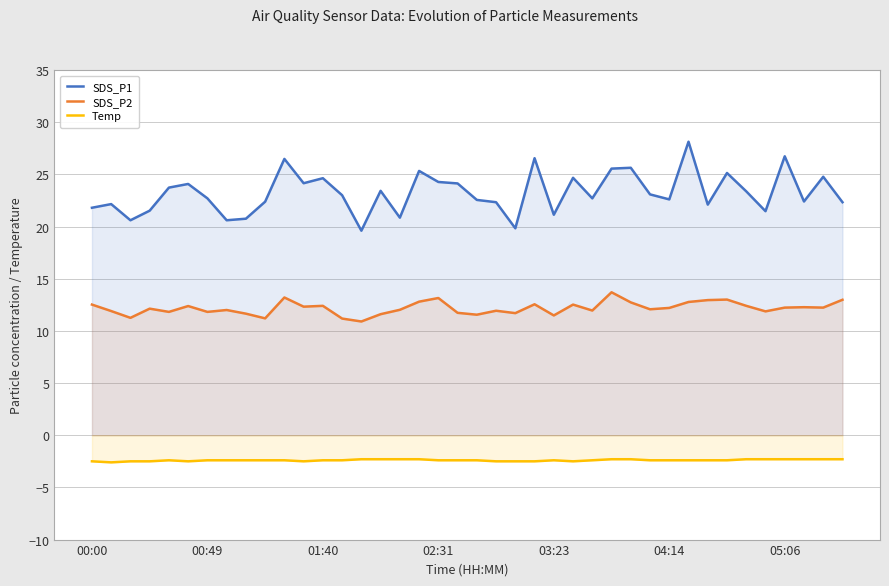

True or false: SDS_P1 and Temp intersect in this chart.

False